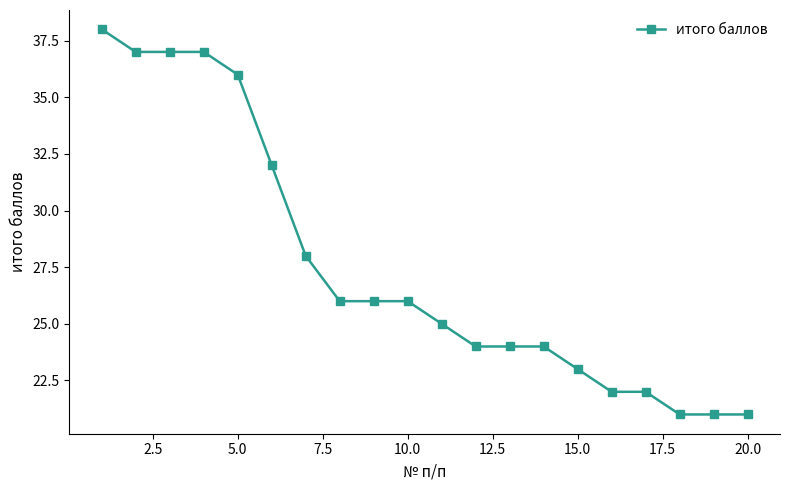

What is the greatest value displayed?

38